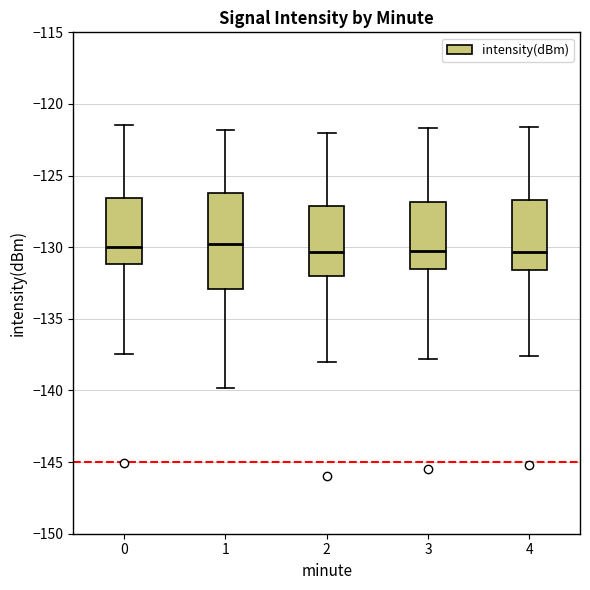

Comparing the boxes themselves (not the whiskers), which one is the tallest?

1